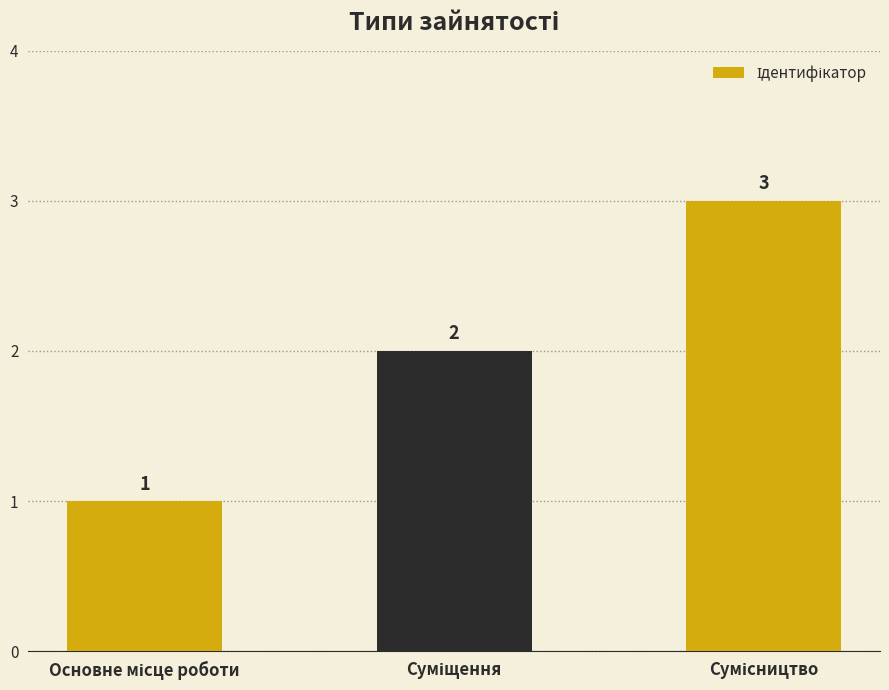

What is the difference between the second highest and minimum values?

1